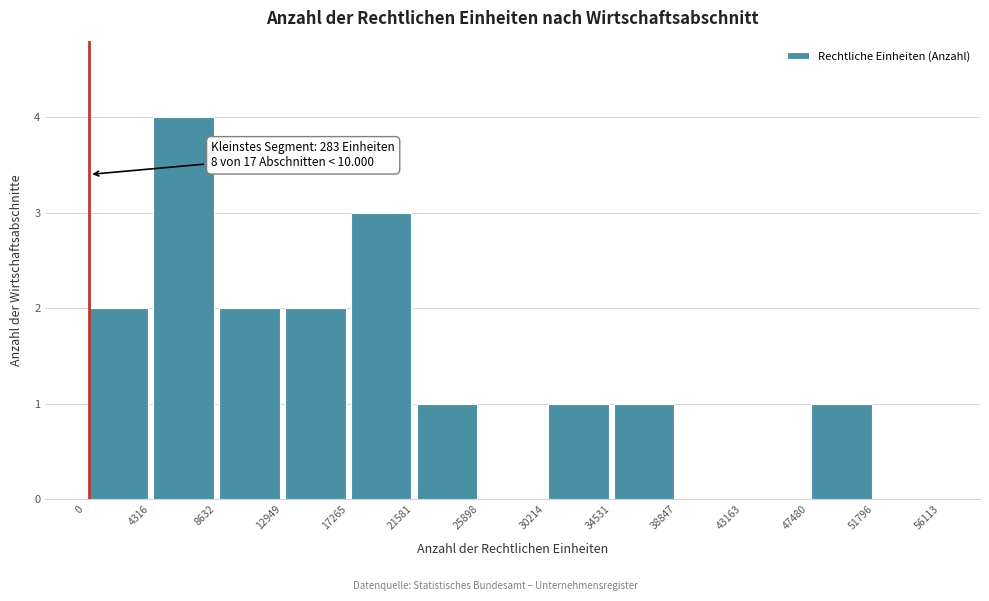

Over which range of the x-axis is the bar tallest?

4316 to 8632